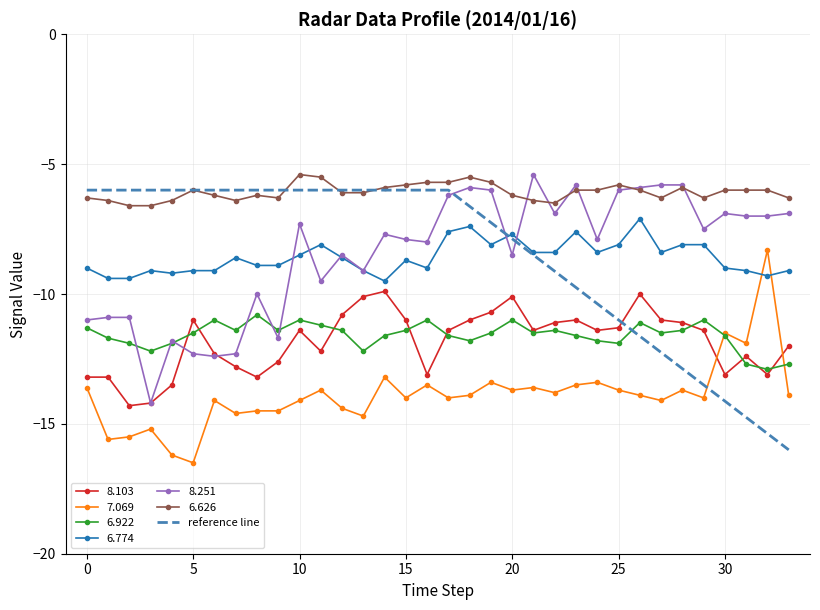

Is this an area chart (filled region under the line)?

No